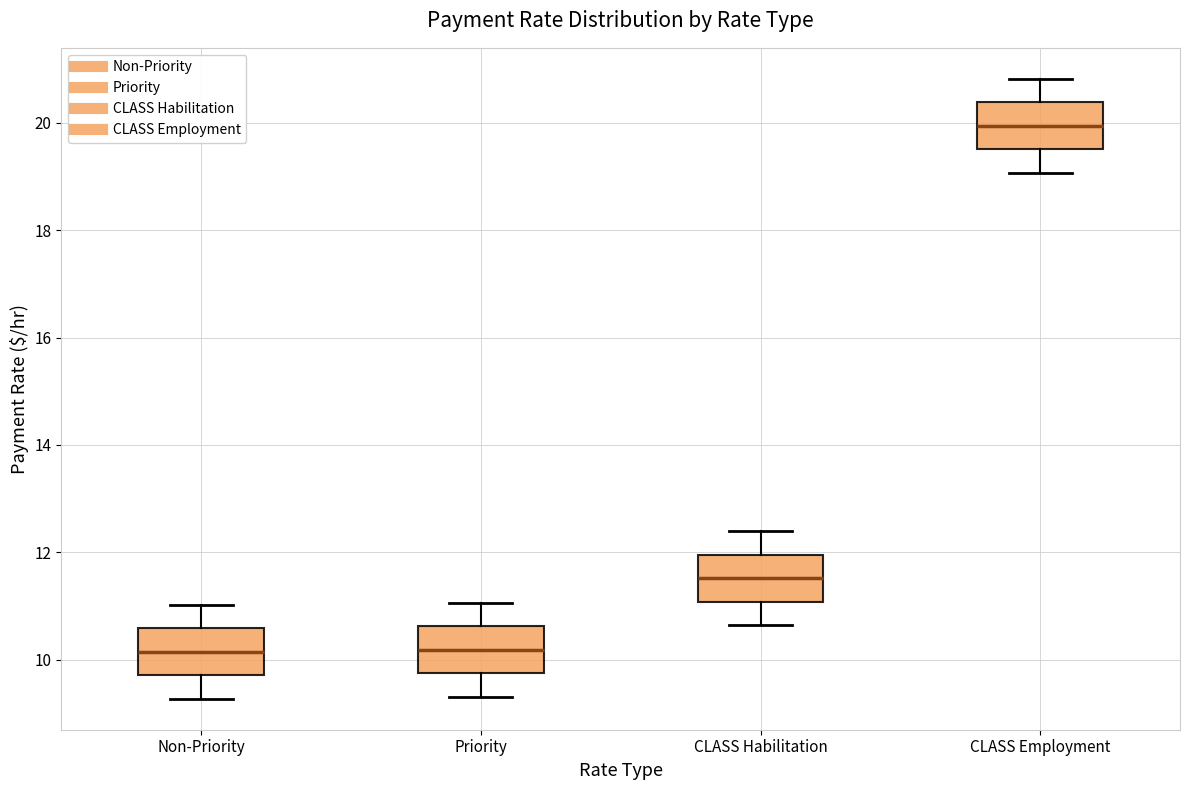

Where is the upper edge of the box for Priority on the y-axis? The values are not printed on the chart, so give them approximately, as read against the axis.

10.6